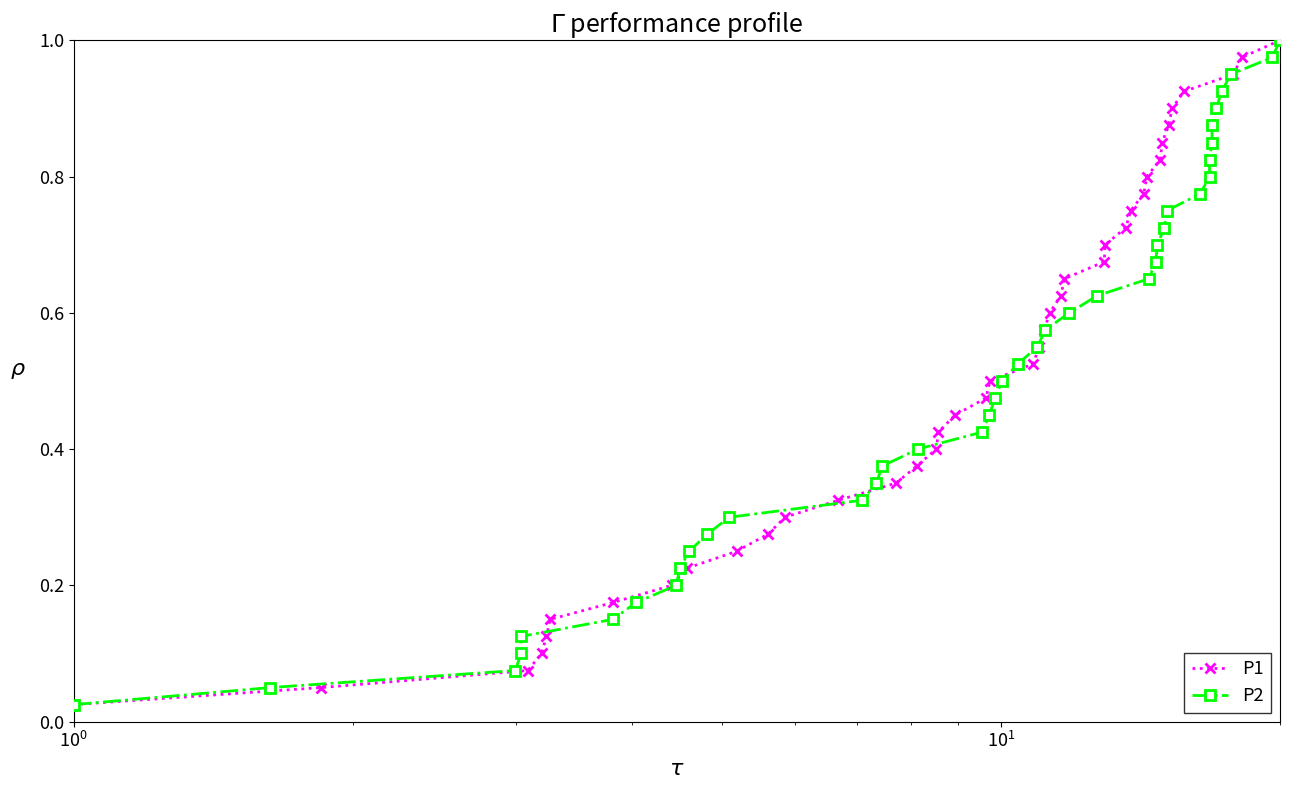

True or false: P1 has more than 0 interior local peaks.

False